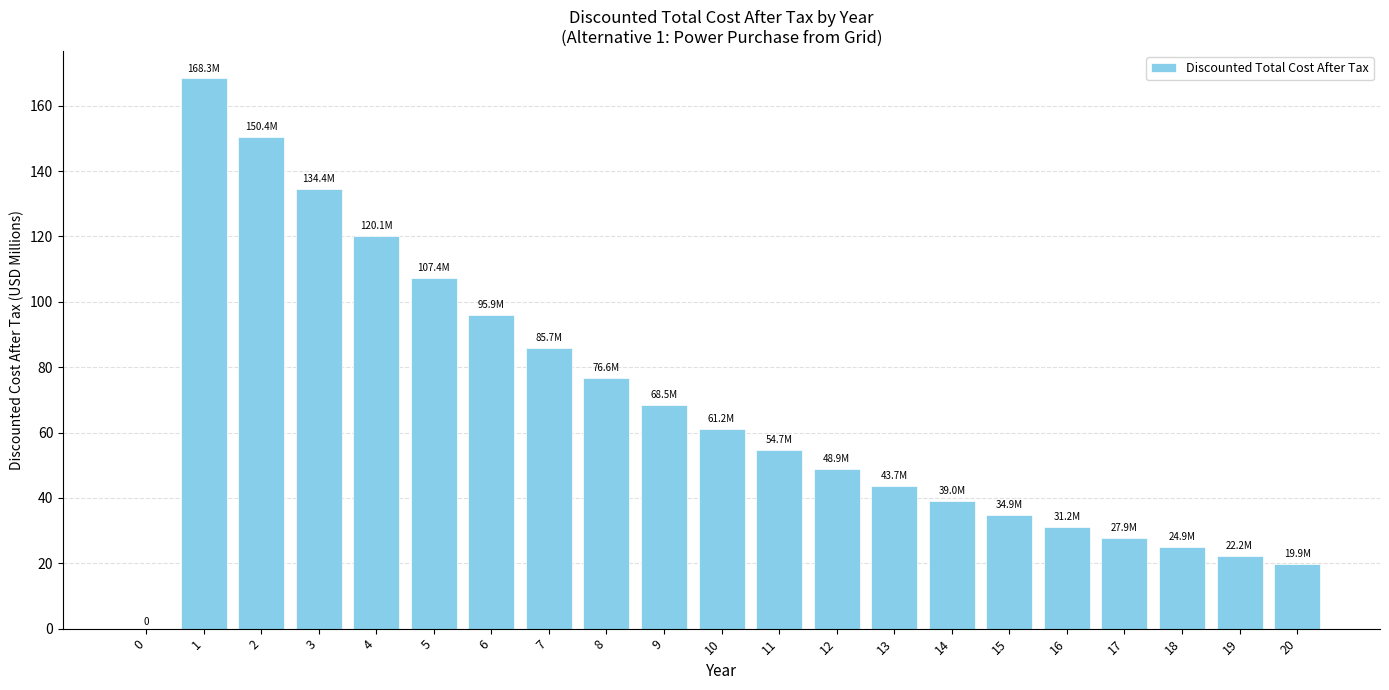

Which has a higher value, 4 or 15?

4